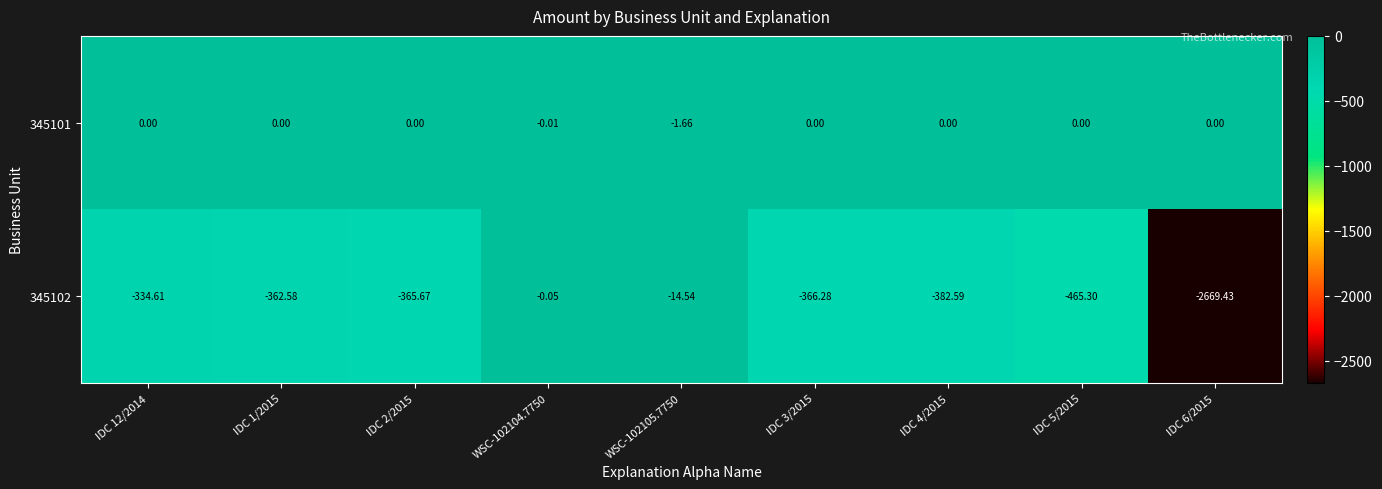

Is the value of 345102 at WSC-102105.7750 greater than the value of 345101 at WSC-102104.7750?

No